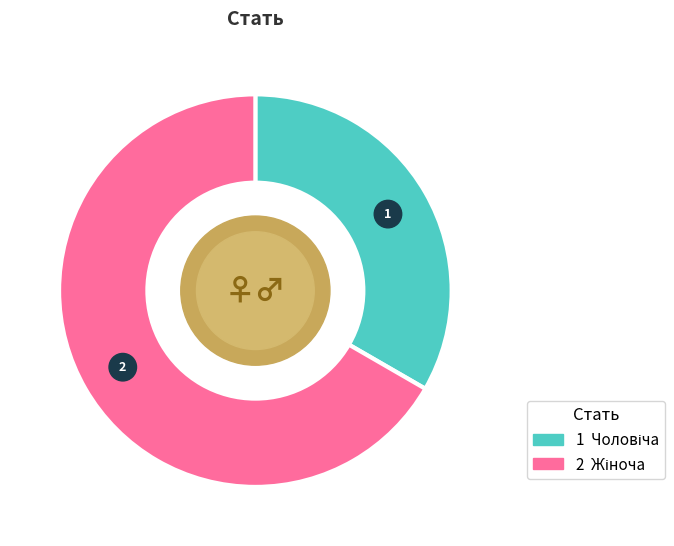

Is the sum of Чоловіча and Жіноча greater than half?

Yes